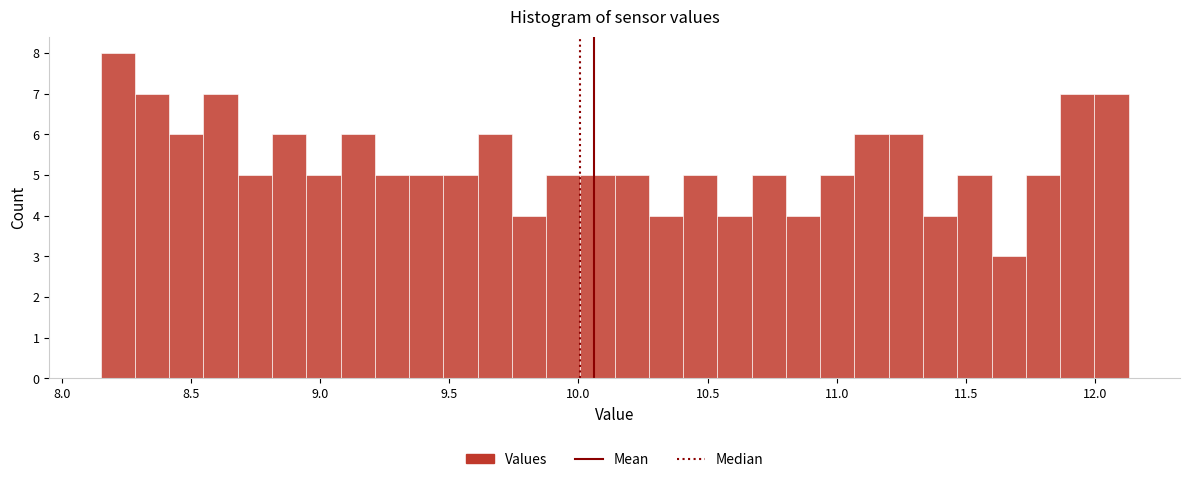

Around what value on the x-axis is the tallest bar? Give the approximate position of its centre, as read against the axis.

8.20